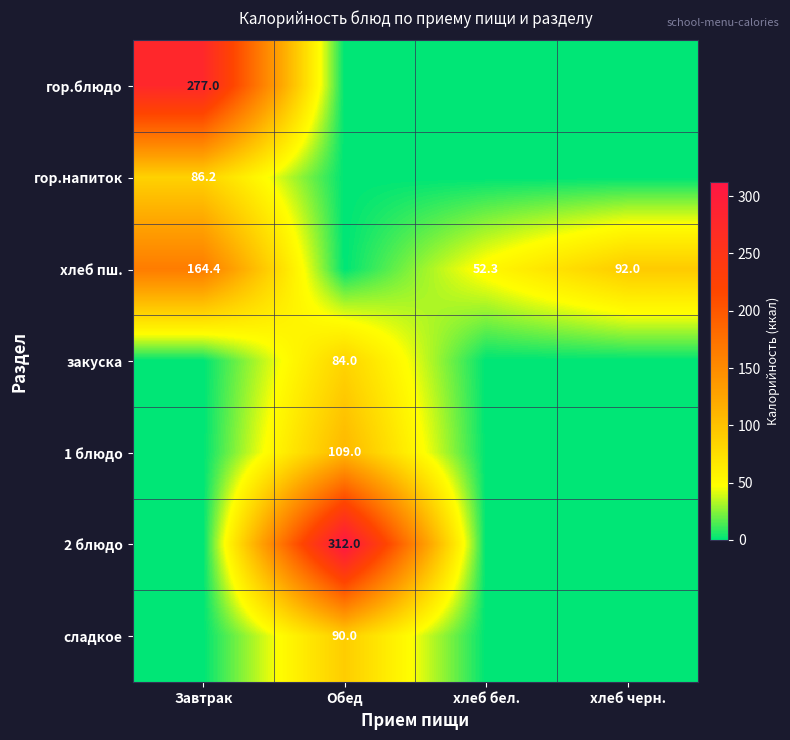

True or false: гор.блюдо has a value of 121.2 at Завтрак.

False